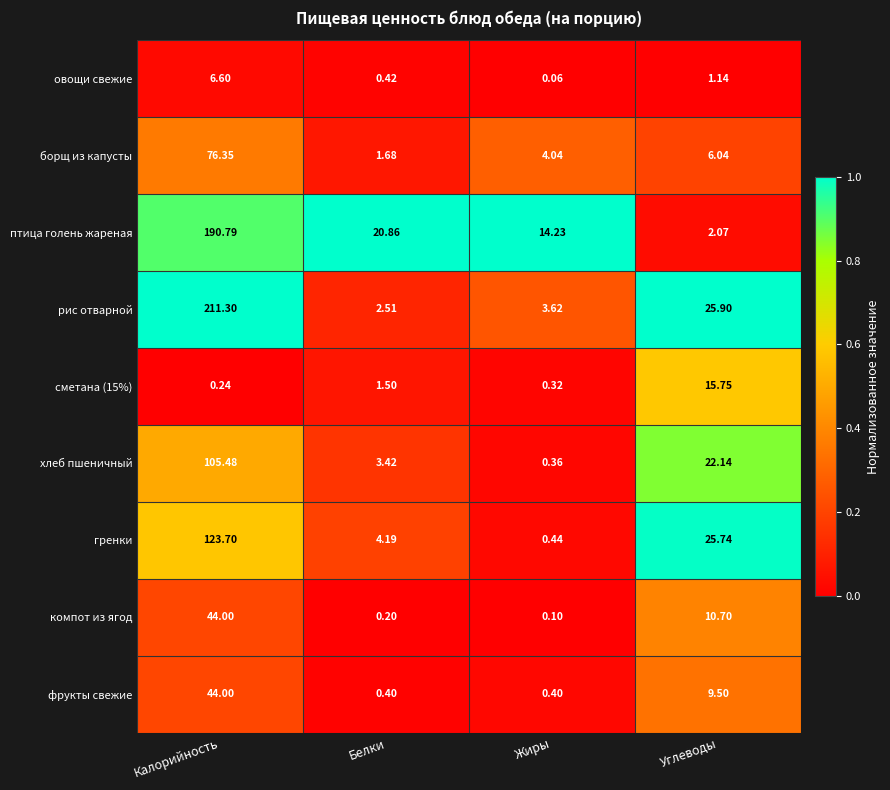

At which category is the sum across all series the highest?

Калорийность